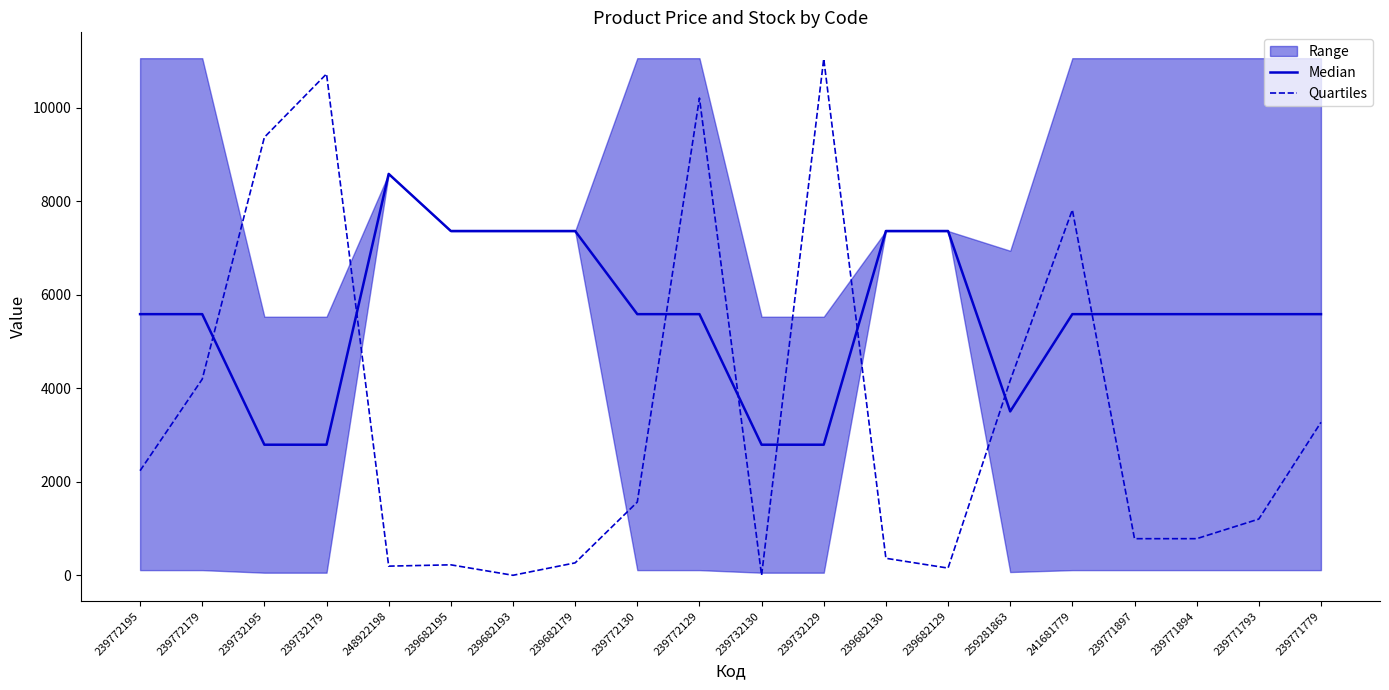

At 241681779, list the series in order from largest to smallest.

Quartiles, Median